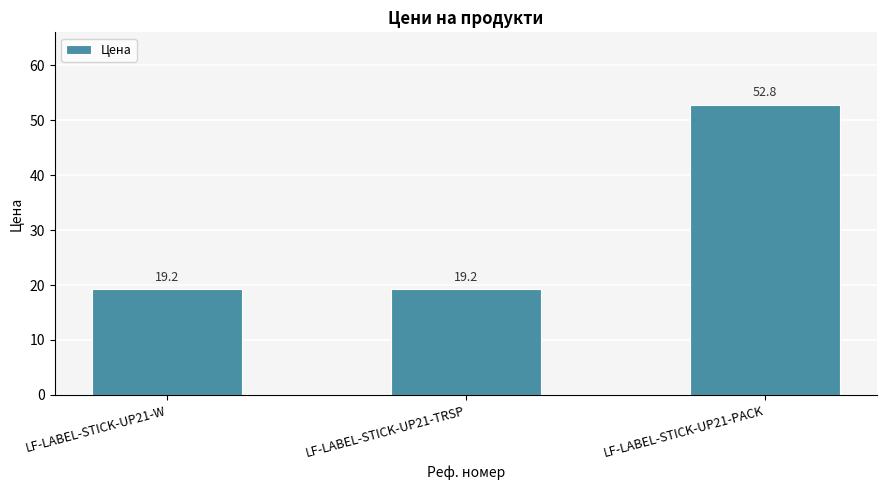

What is the maximum value shown in the chart?

52.8